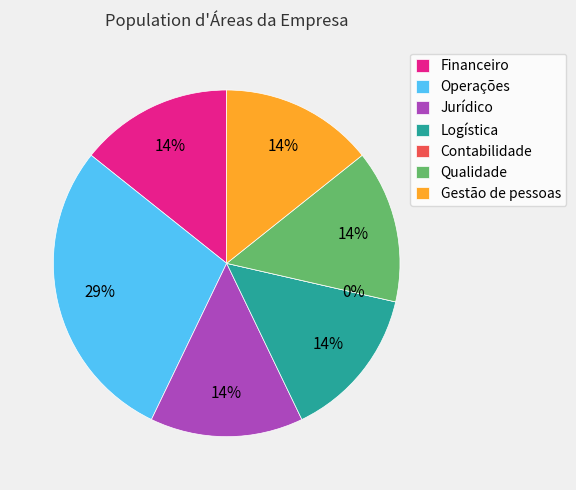

Is it true that Contabilidade is 1% of the pie?

False